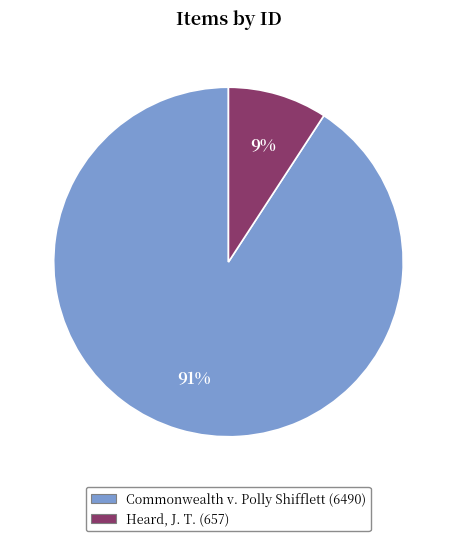

To the nearest percent, what is the average slice percentage?

50%